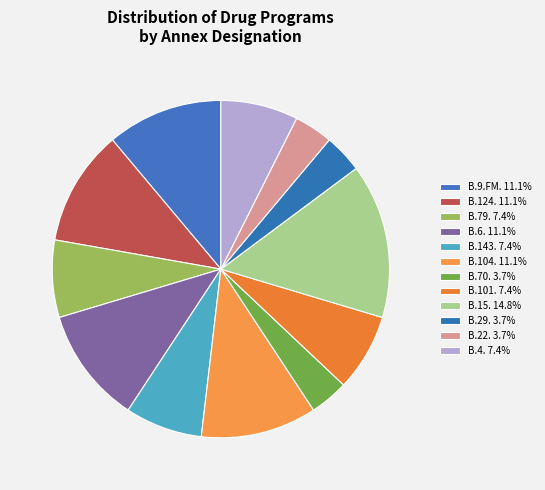

How many segments does this pie chart have?

12